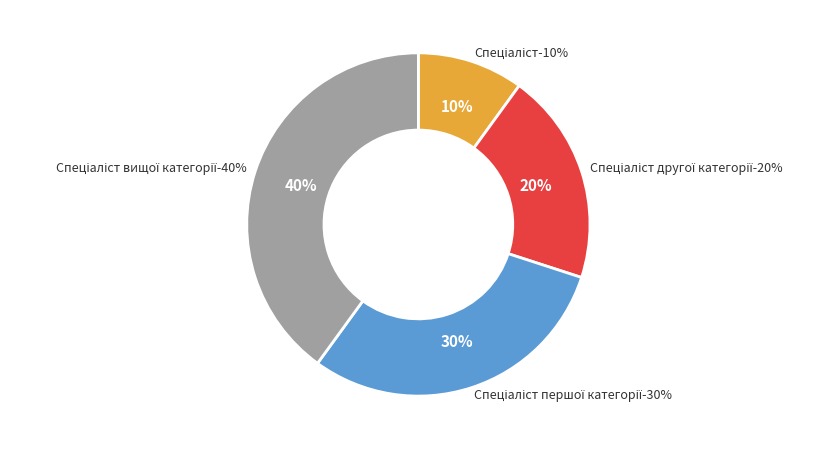

Do Спеціаліст першої категорії and Спеціаліст другої категорії together represent more than half of the pie?

No